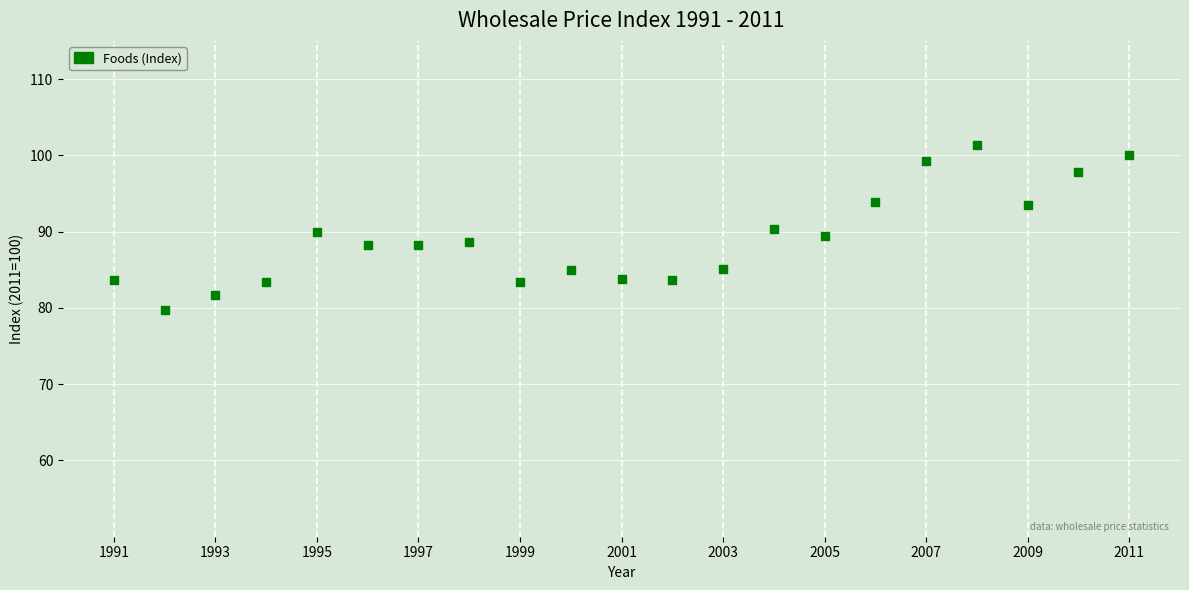

What is the range of Y values (max minus min)?

21.6